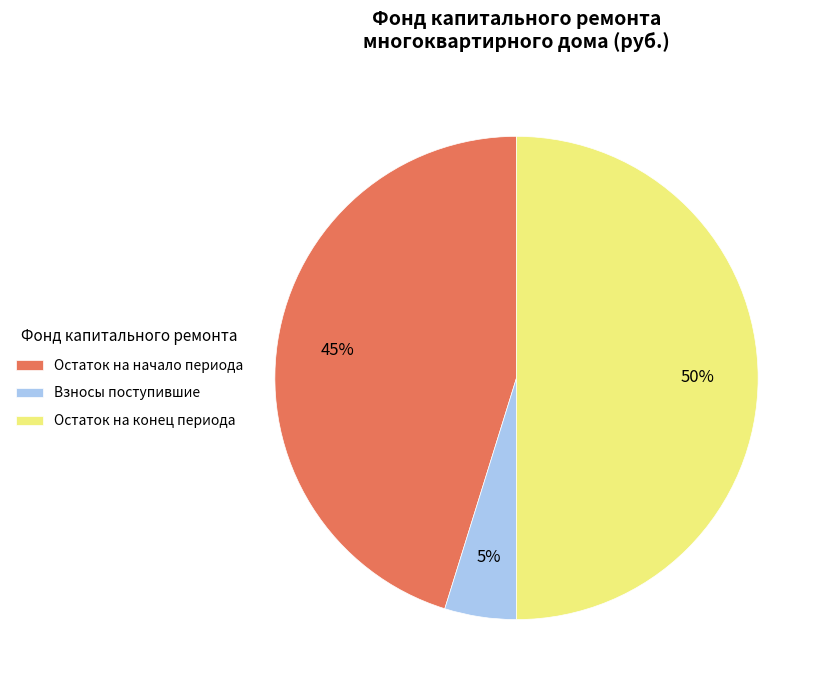

To the nearest percent, what is the difference between the largest and smallest slice percentages?

45%